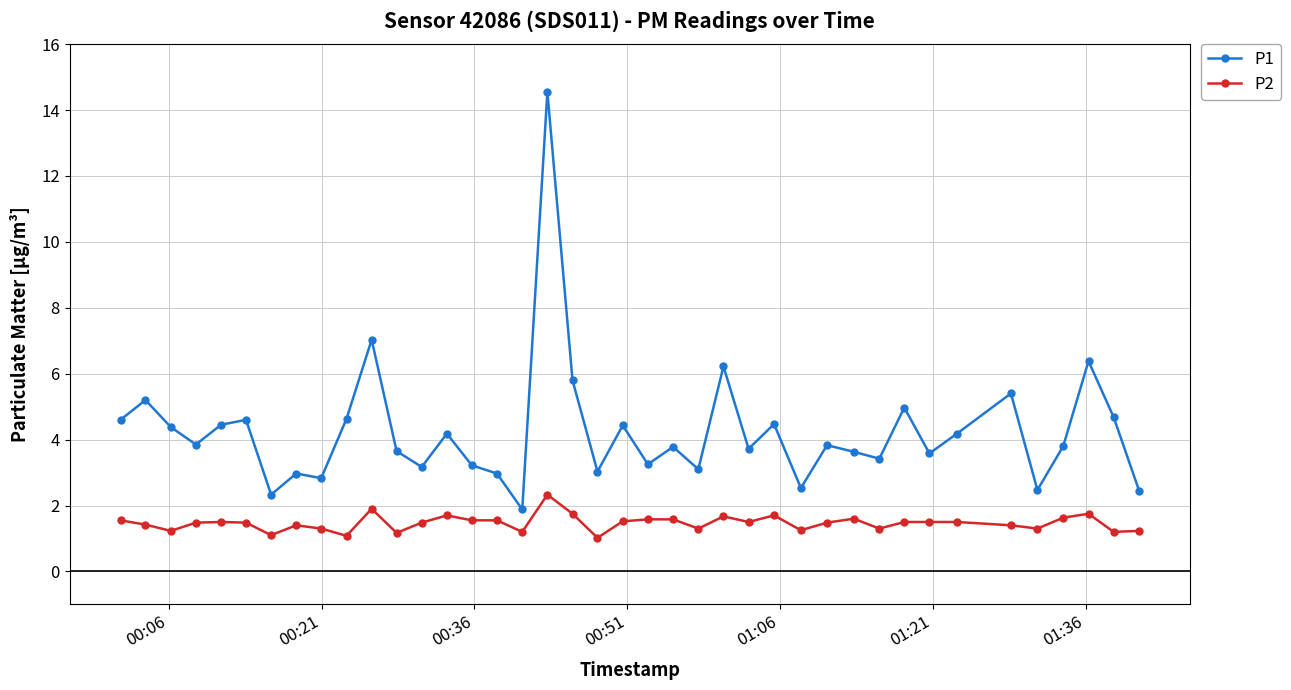

How many lines are shown in the chart?

2